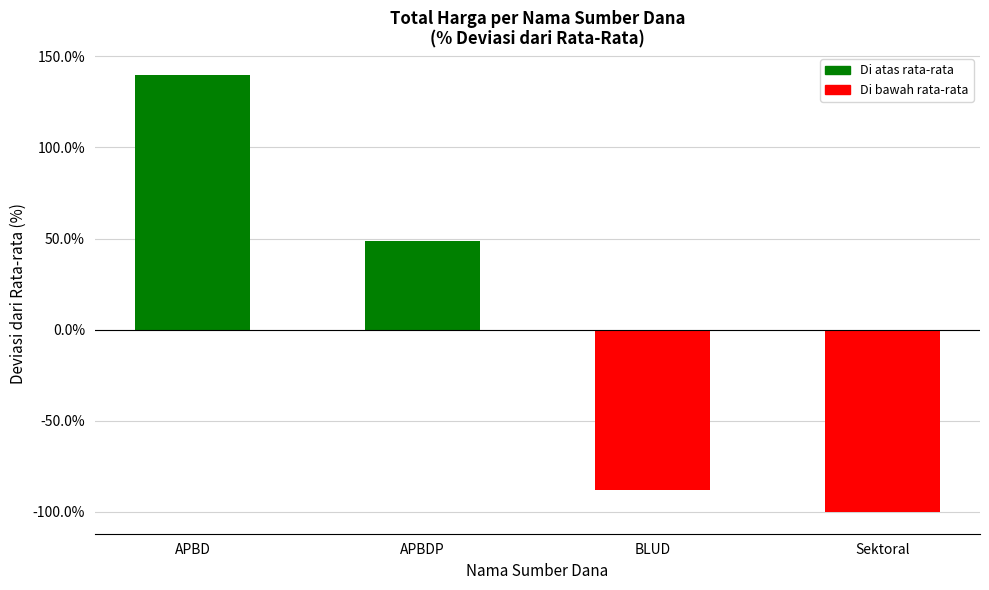

List the labels in order of value, largest first.

APBD, APBDP, BLUD, Sektoral